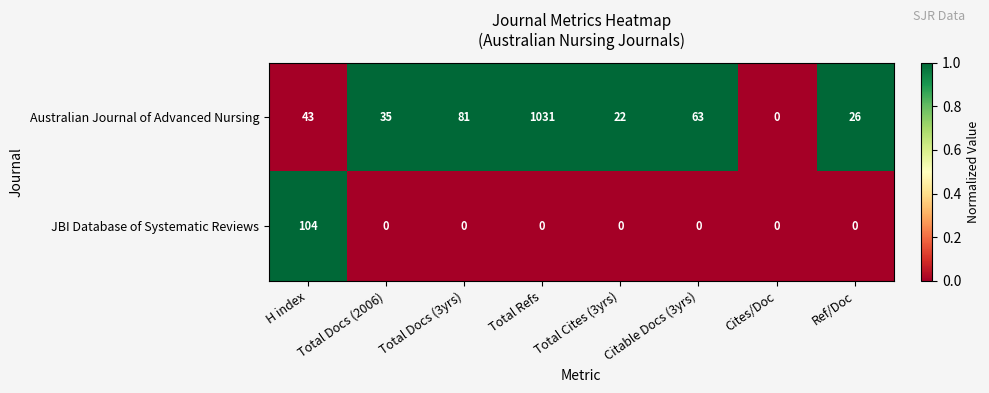

List the series in order of their overall mean, highest first.

Australian Journal of Advanced Nursing, JBI Database of Systematic Reviews